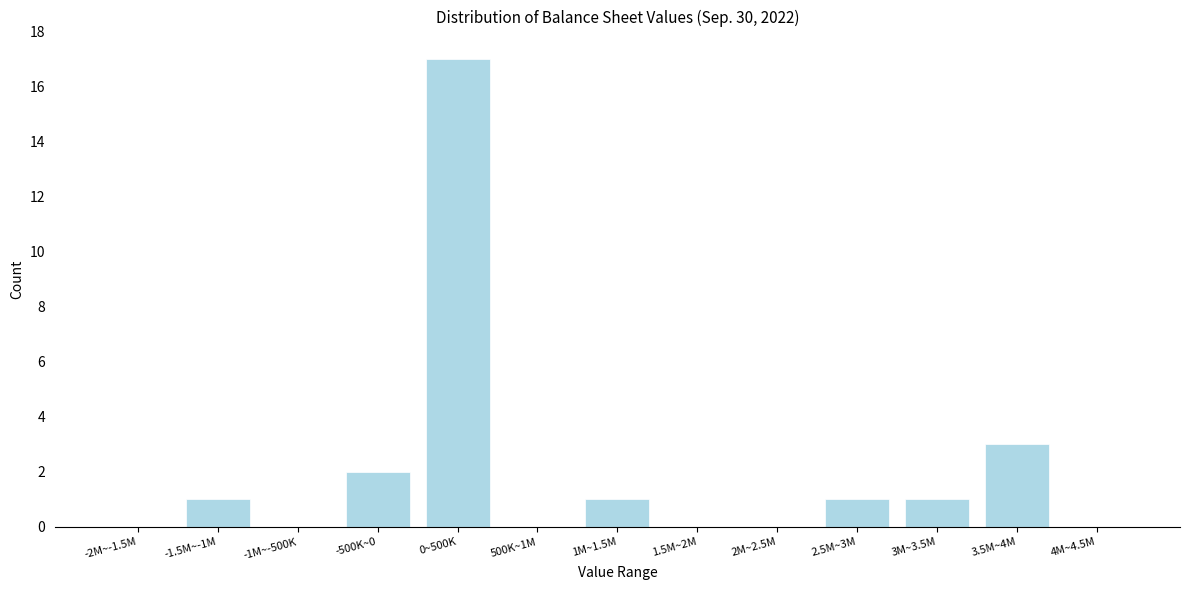

Reading left to right, what are all the values shown in this chart?

-2M~-1.5M=0	-1.5M~-1M=1	-1M~-500K=0	-500K~0=2	0~500K=17	500K~1M=0	1M~1.5M=1	1.5M~2M=0	2M~2.5M=0	2.5M~3M=1	3M~3.5M=1	3.5M~4M=3	4M~4.5M=0